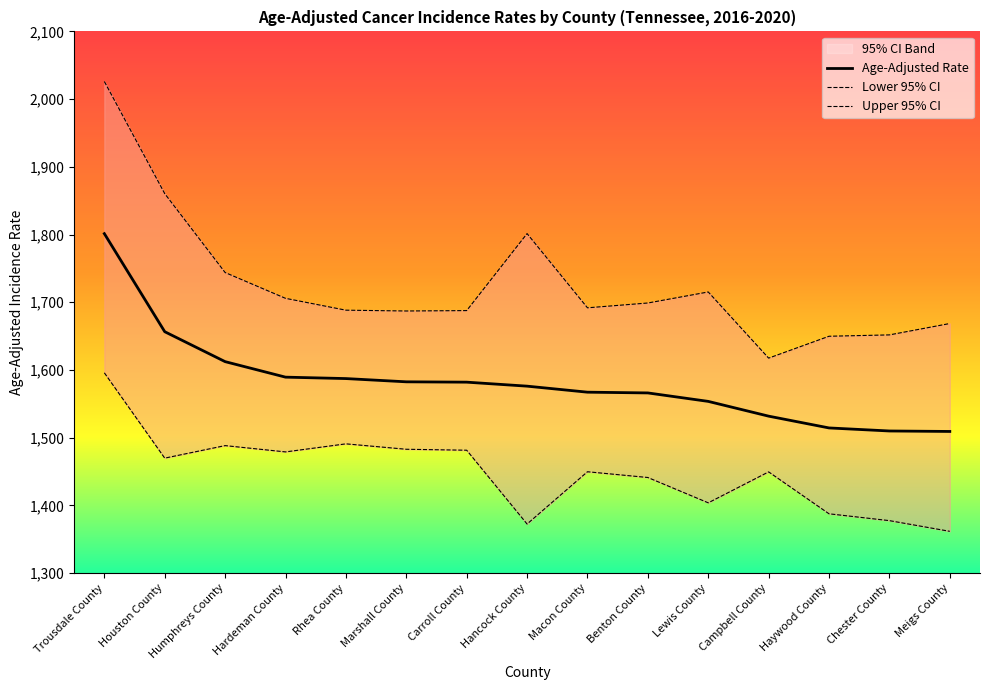

True or false: Upper 95% CI and Age-Adjusted Rate cross at least once.

False